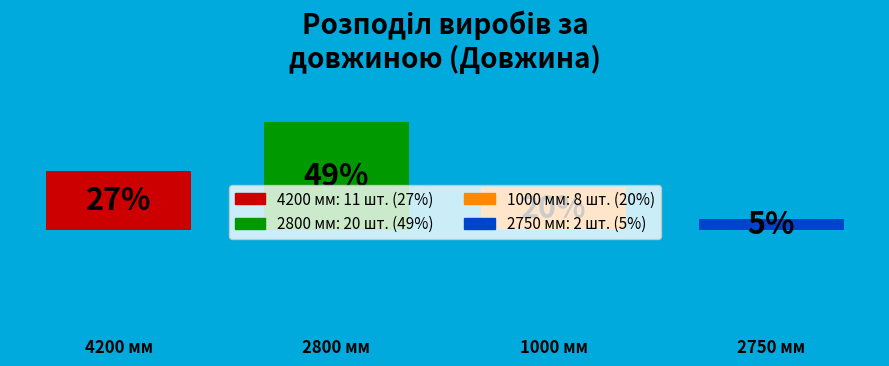

How many bars are there in total?

4